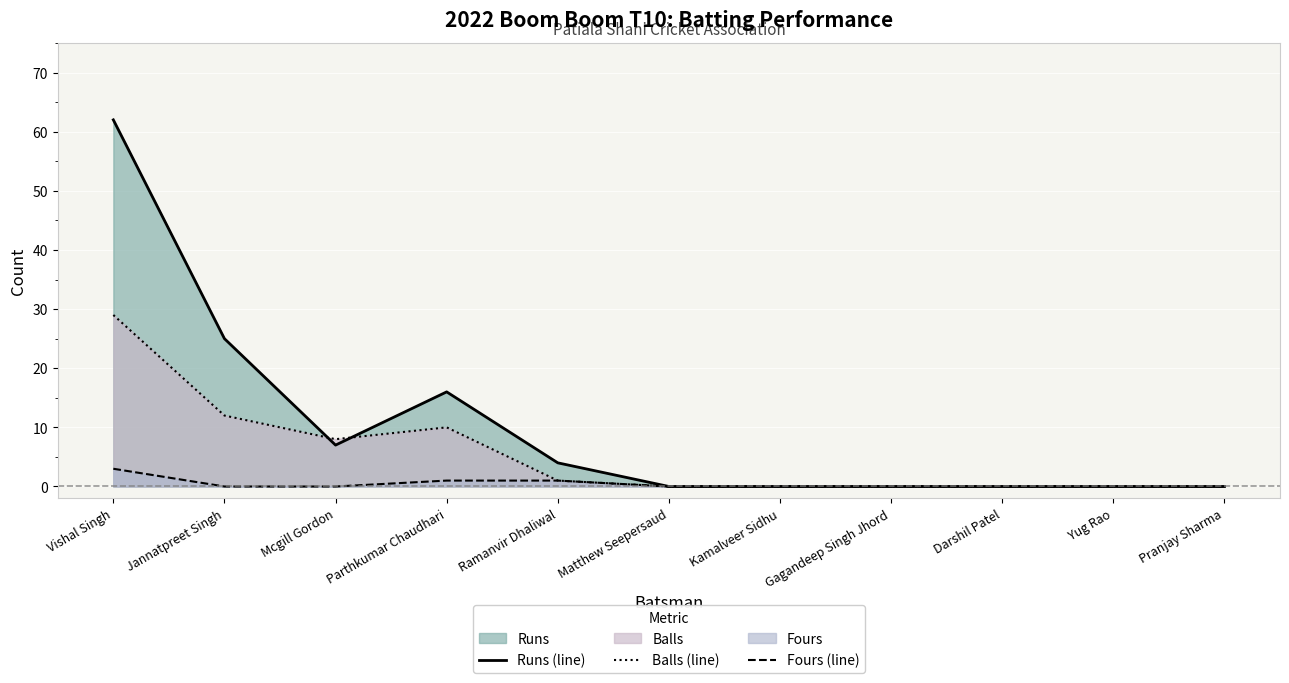

What is the label of the 9th point from the right?

Mcgill Gordon